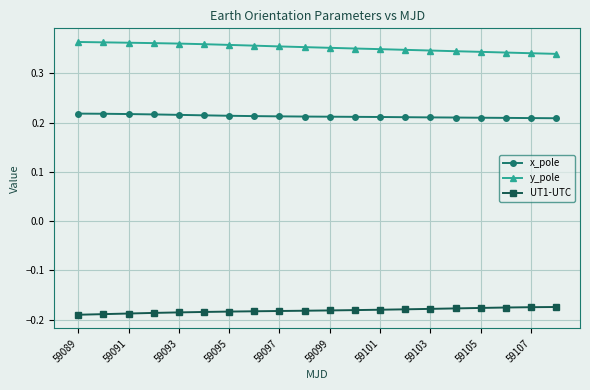

Rank the series by their average value, from lowest to highest.

UT1-UTC, x_pole, y_pole